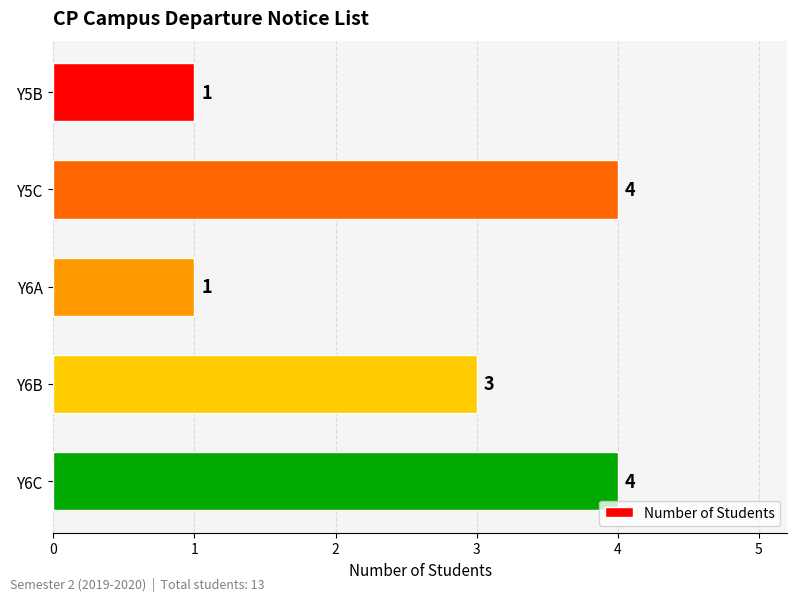

Reading top to bottom, extract all data points from this chart.

Y5B=1	Y5C=4	Y6A=1	Y6B=3	Y6C=4